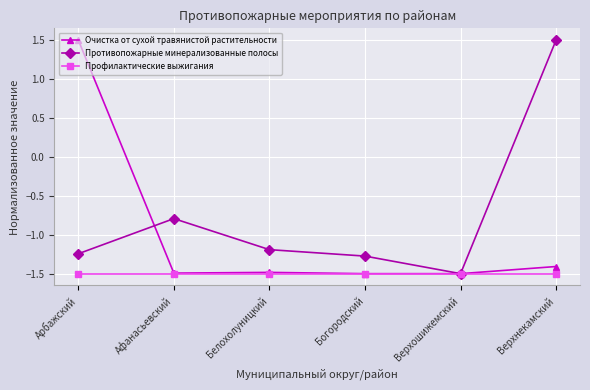

What is the value of the Очистка от сухой травянистой растительности point at the 4th from the left?

-1.5